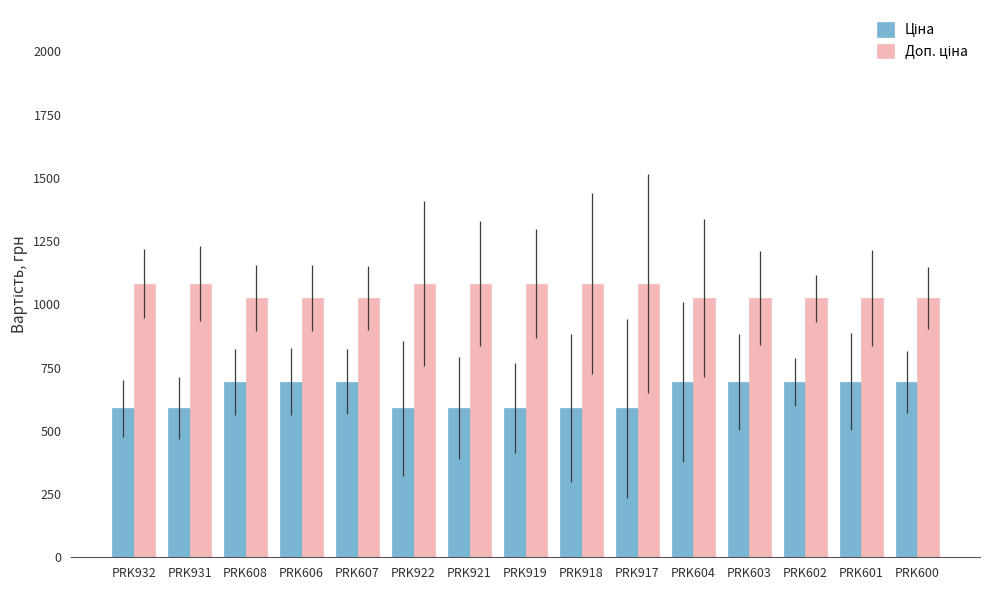

Does the chart contain any negative values?

No